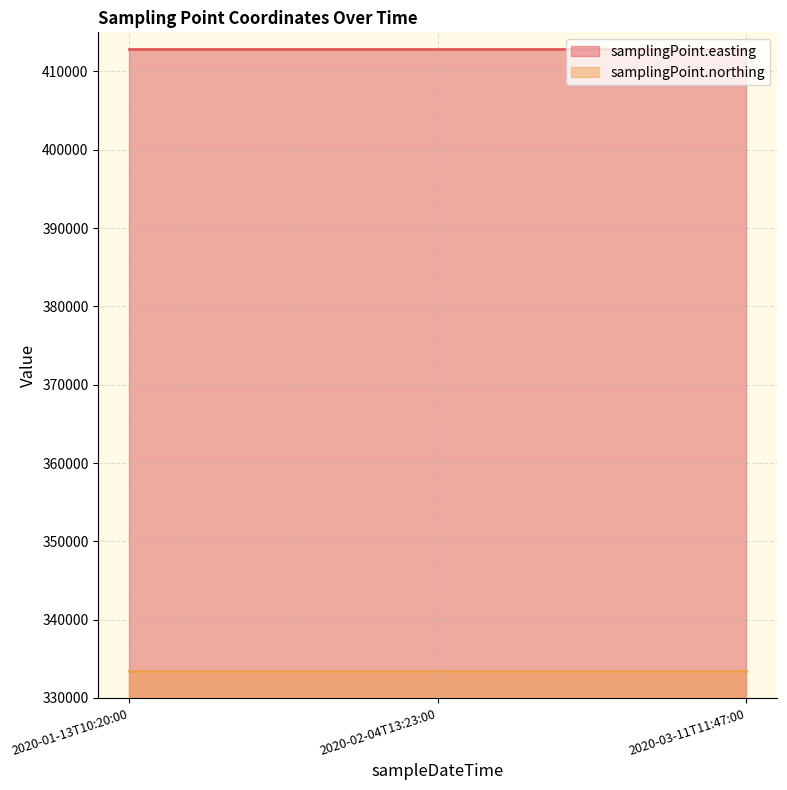

Reading right to left, list all the values displayed in this chart.

samplingPoint.easting: 412904	412904	412904
samplingPoint.northing: 333421	333421	333421